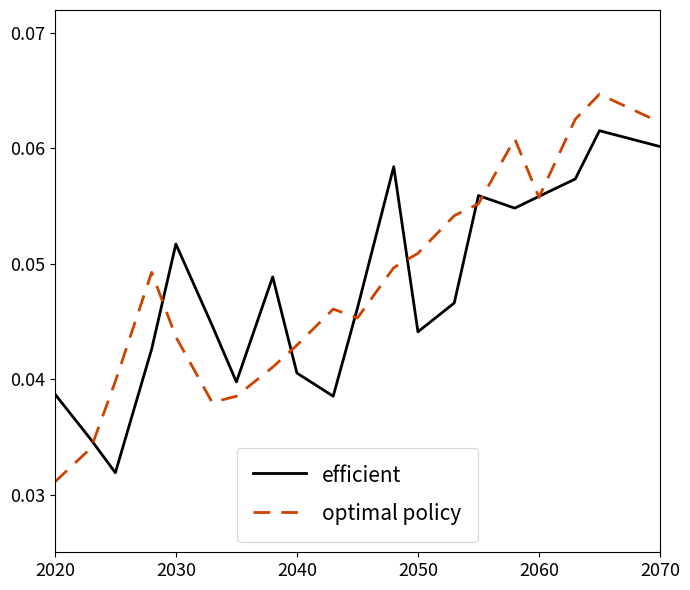

In efficient, how many points are lower than both neighbors (excluding endpoints)?

5